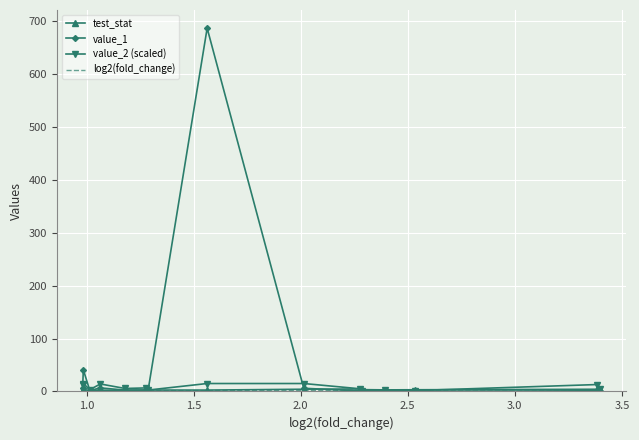

At how many categories does at least one series exceed 461?

1